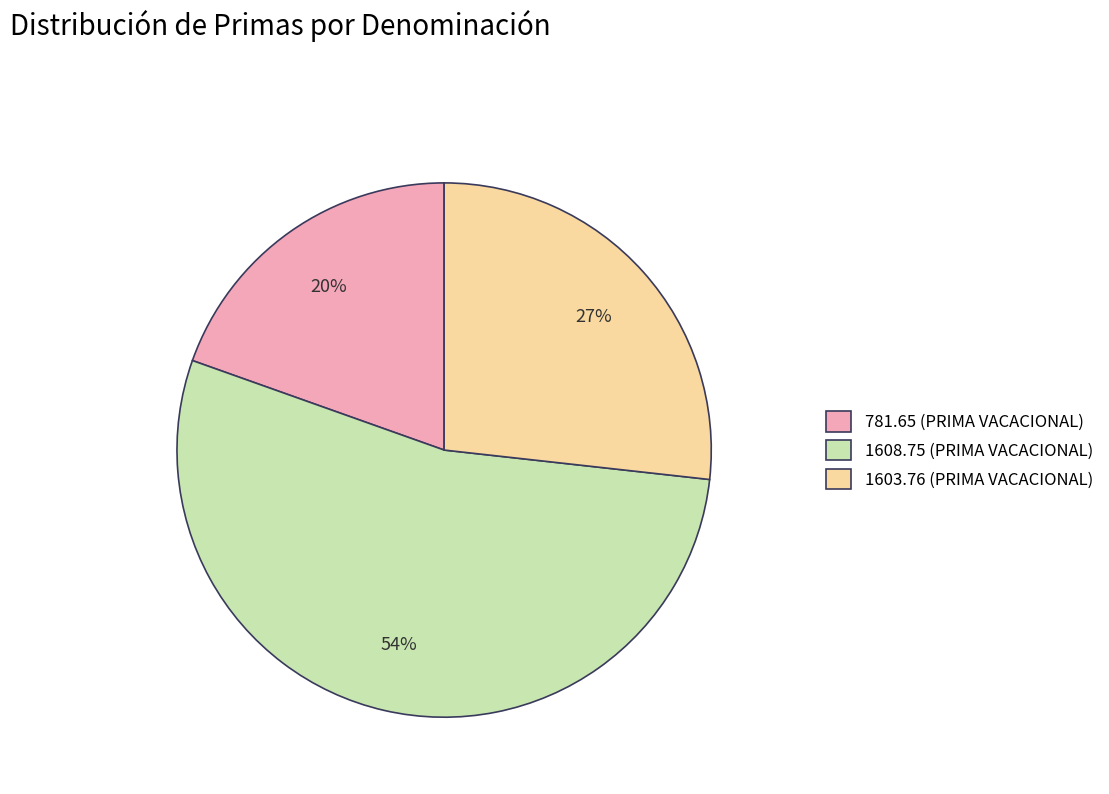

Which category has the smallest portion of the pie?

781.65 (PRIMA VACACIONAL)